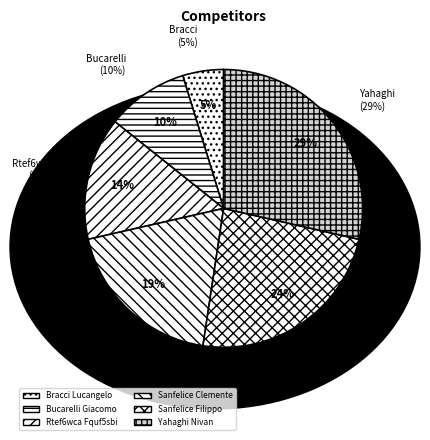

To the nearest percent, what is the difference between the largest and smallest slice percentages?

24%